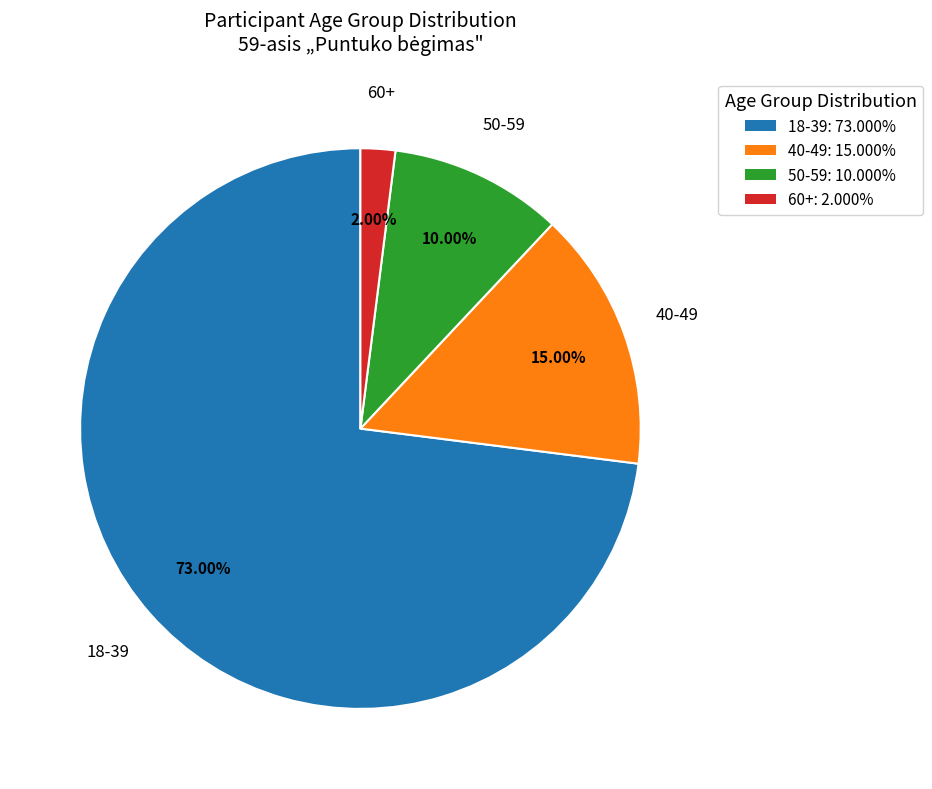

Combined, do 18-39: 73.000% and 50-59: 10.000% account for over 50%?

Yes